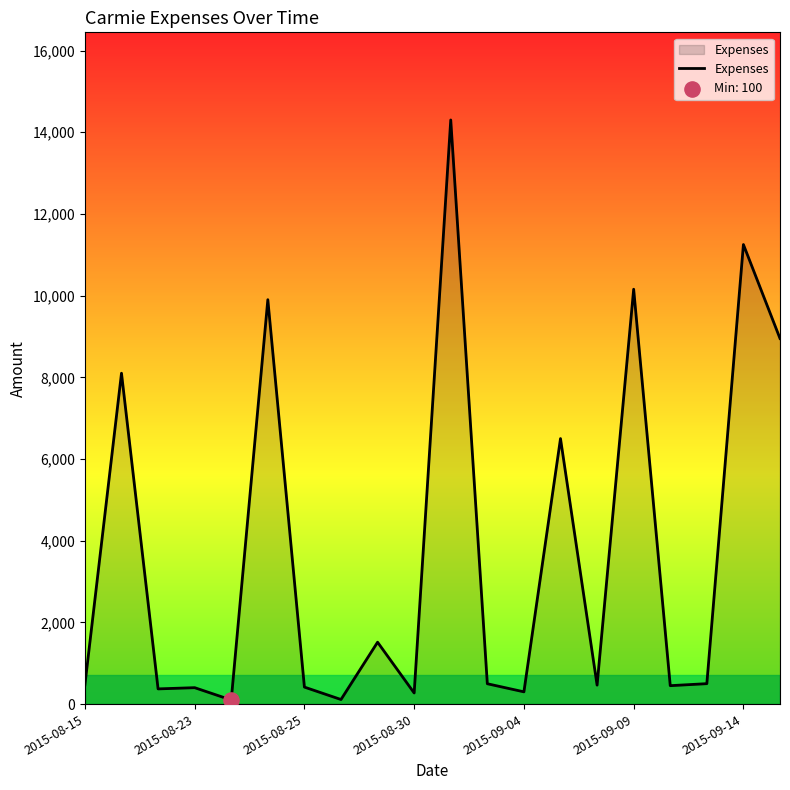

What is the greatest value displayed?

14300